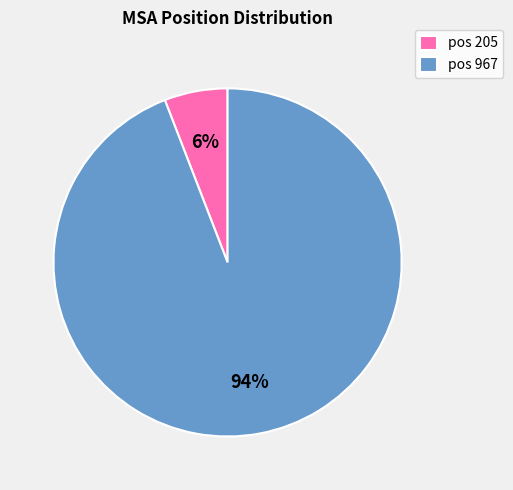

Which slice is the largest?

pos 967